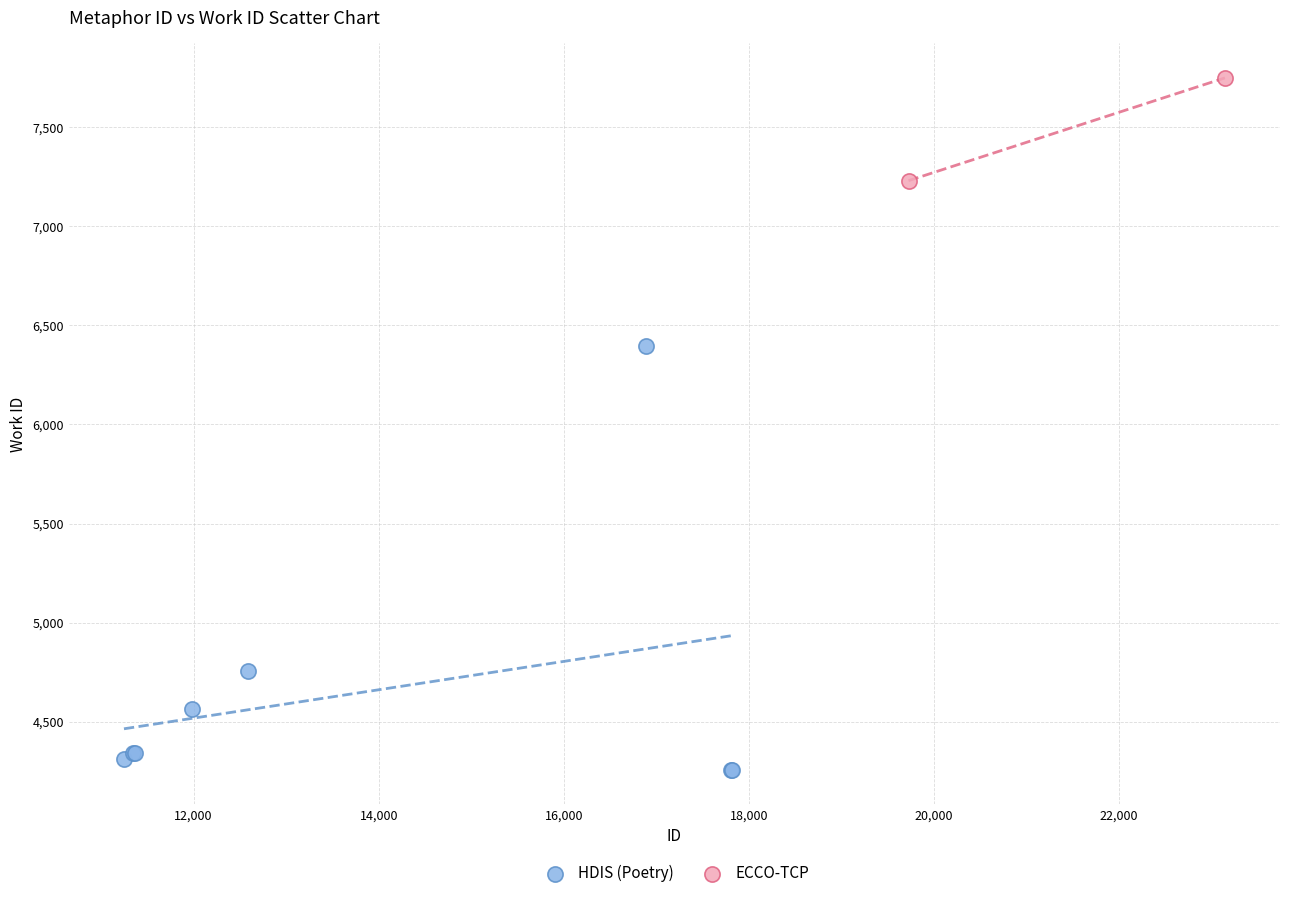

What are all the series names shown in the legend?

HDIS (Poetry), ECCO-TCP